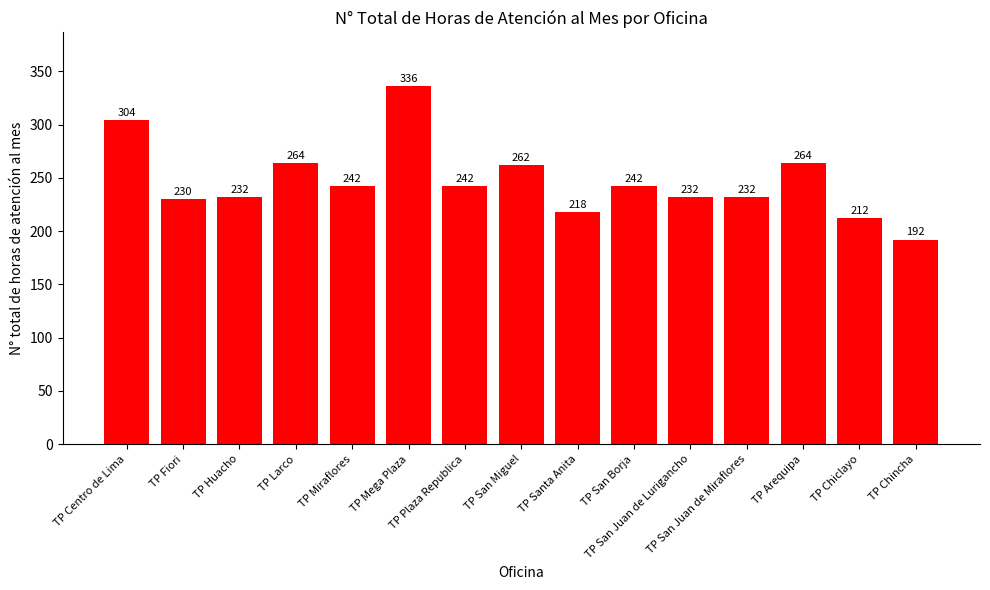

What value does the data have at TP Arequipa, to the nearest 50?

250